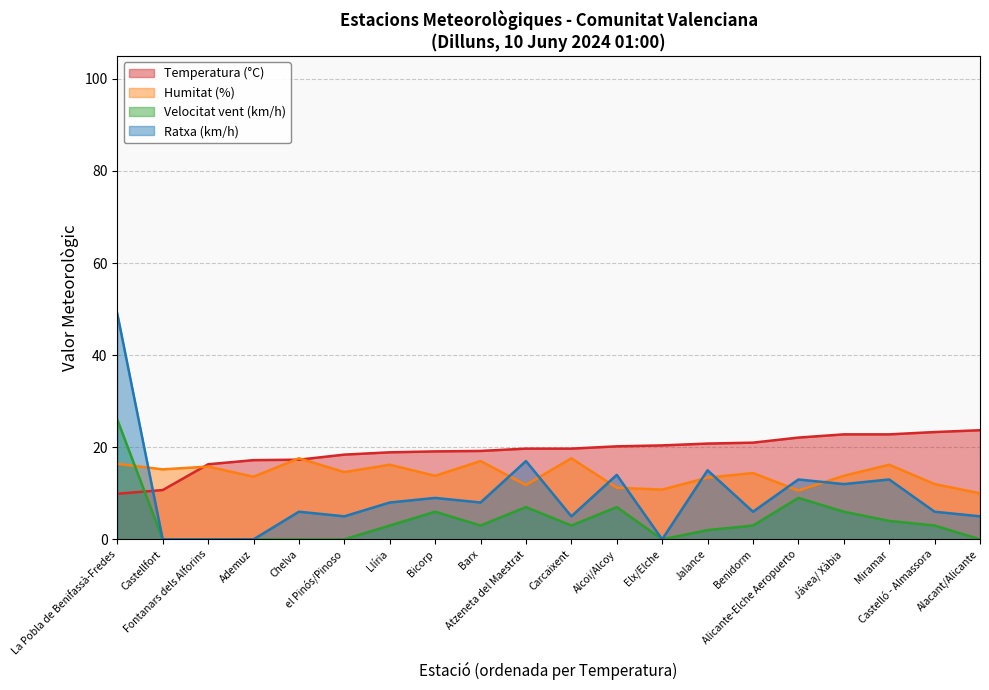

What are all the series names shown in the legend?

Temperatura (°C), Humitat (%), Velocitat vent (km/h), Ratxa (km/h)